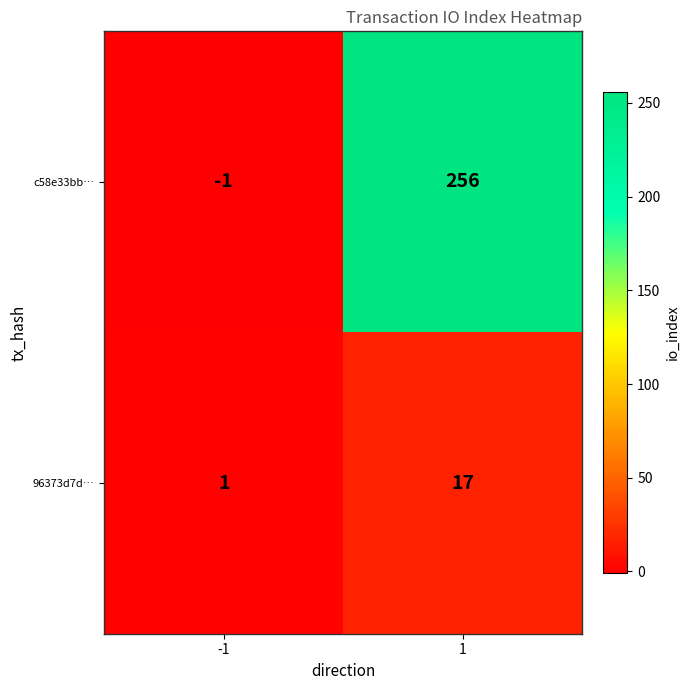

What is the approximate value of c58e33bb… at 1, to the nearest 10?

260